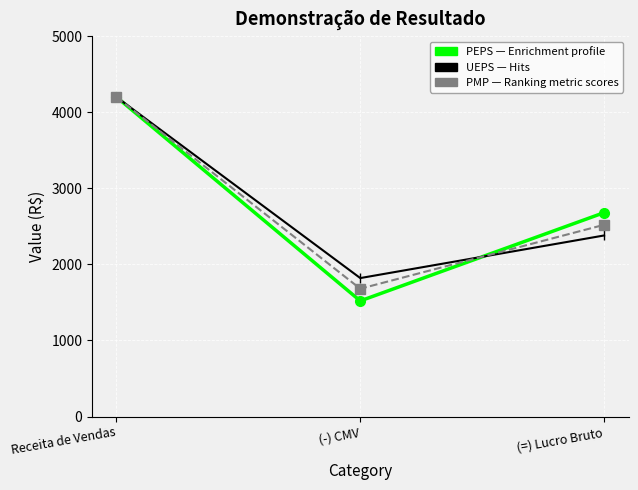

How many series are shown in this chart?

3